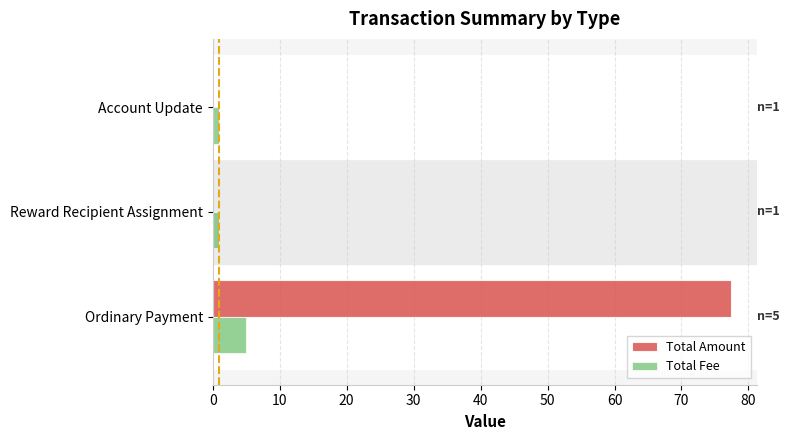

Count the number of data series in this chart.

2